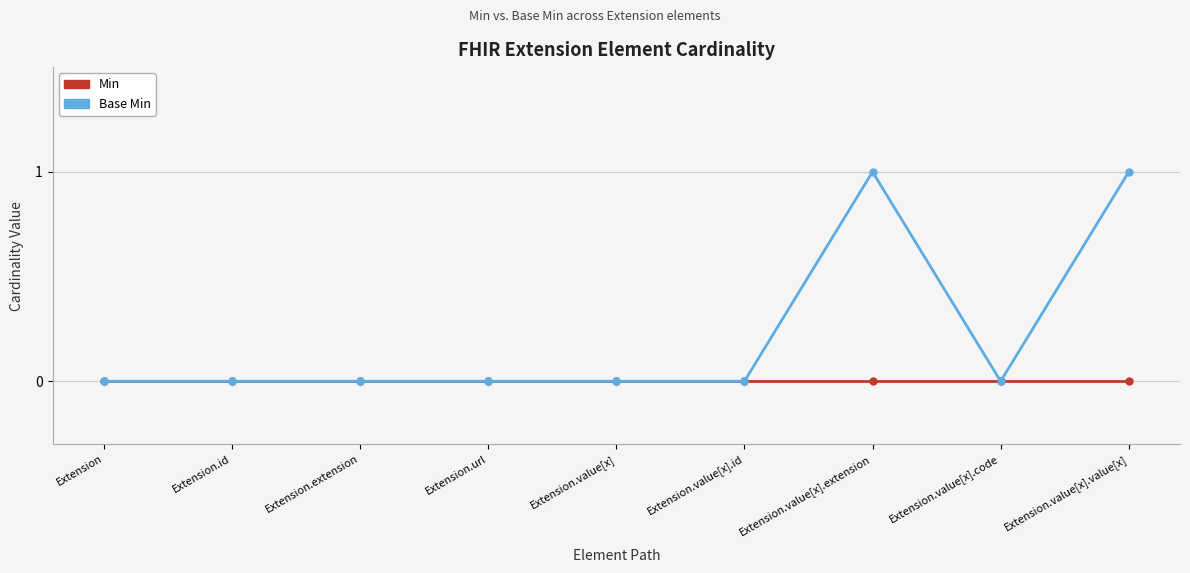

List the series in order of their overall mean, lowest first.

Min, Base Min